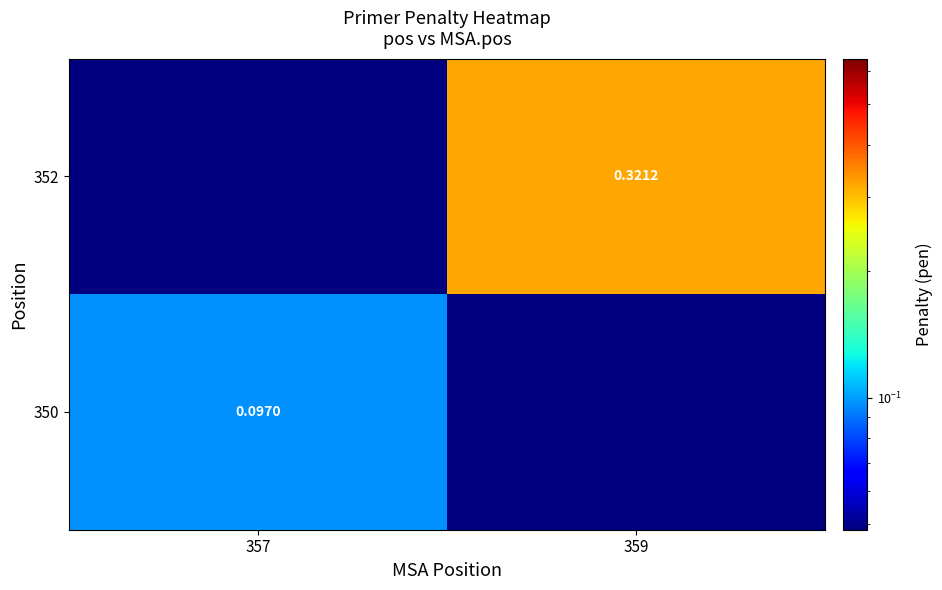

At which category does the chart reach its minimum across all series?

359